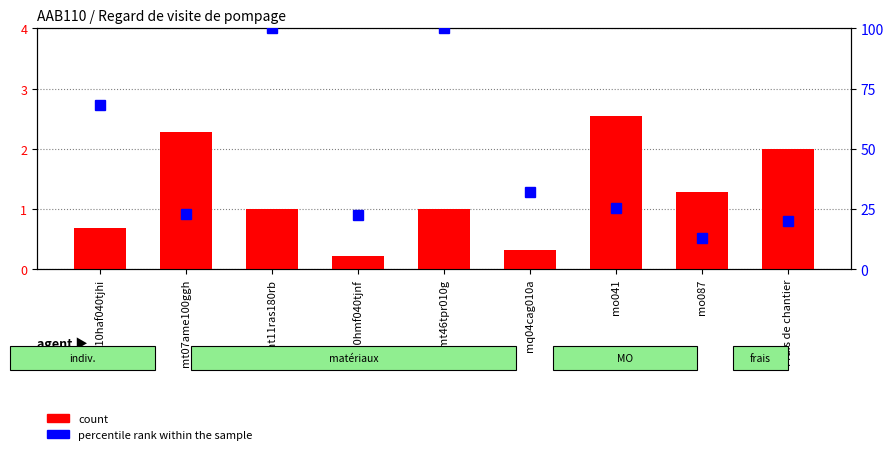

The value of count at mt07ame100ggh is 2.3. True or false?

True